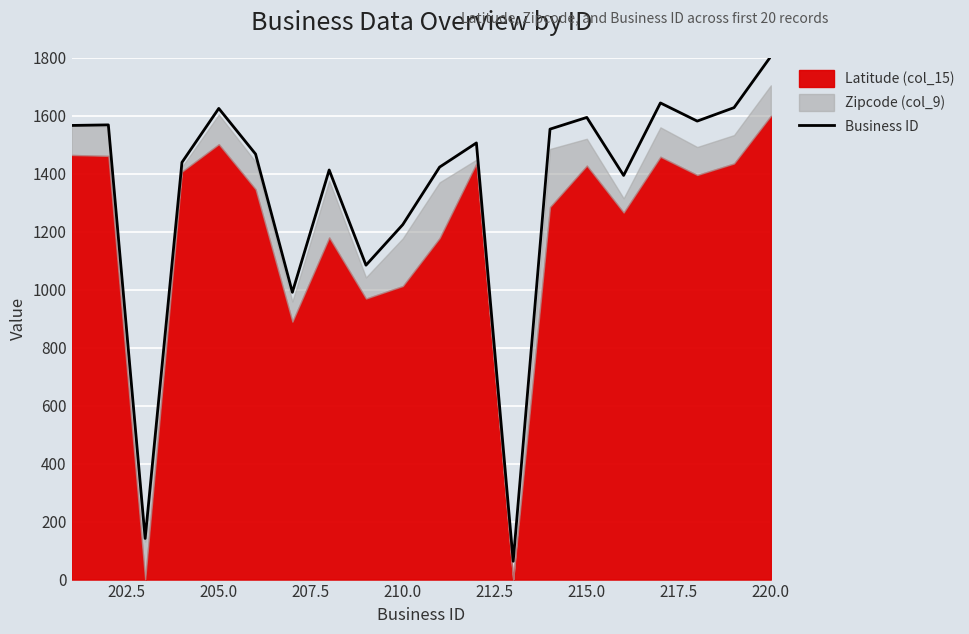

How many points are lower than both their immediate neighbors (excluding endpoints)?

6